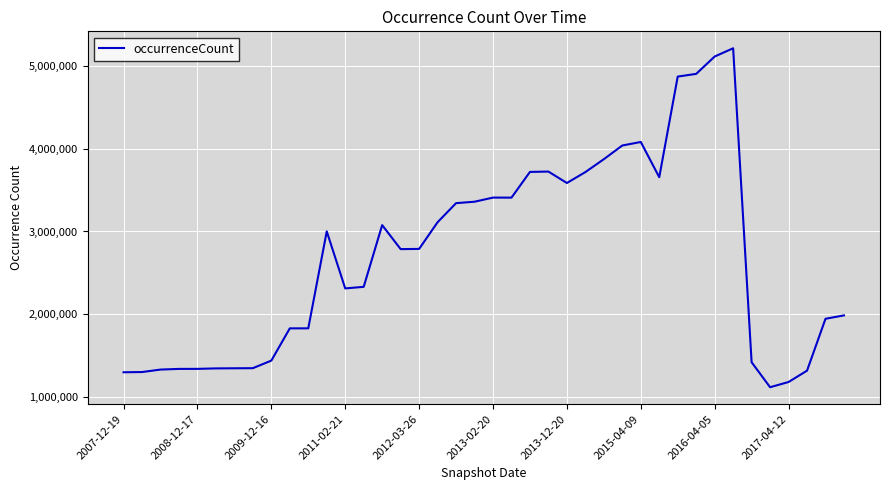

What is the maximum value shown in the chart?

5218275